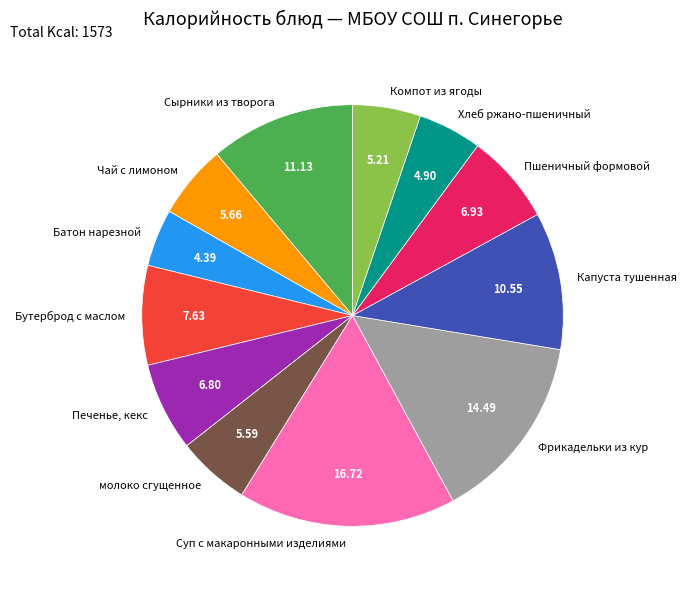

Is the sum of Батон нарезной and Компот из ягоды greater than half?

No